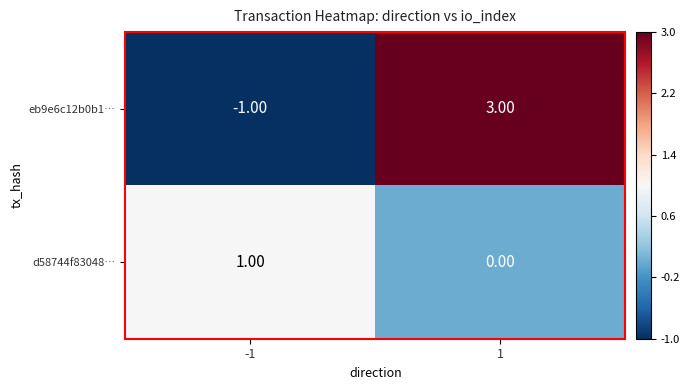

Which series has the widest spread of values?

eb9e6c12b0b1…